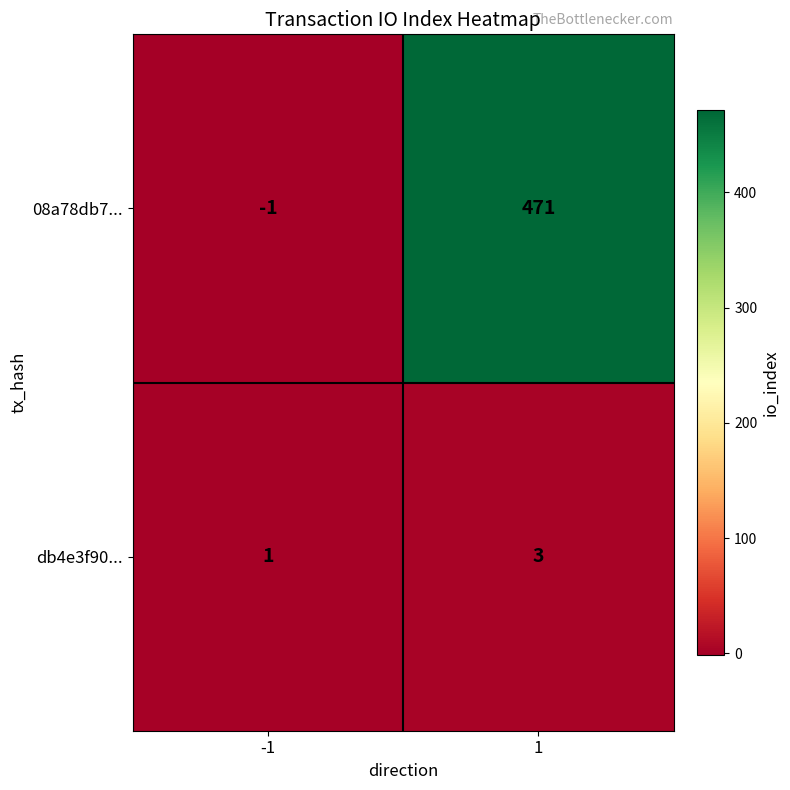

Reading right to left, transcribe all the data shown in this chart.

08a78db7...: 471	-1
db4e3f90...: 3	1